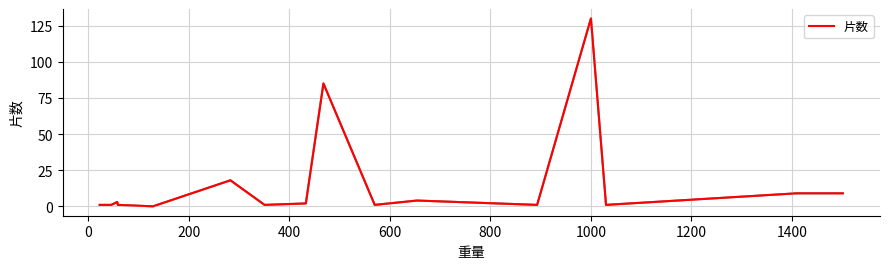

How many values are above zero?

17